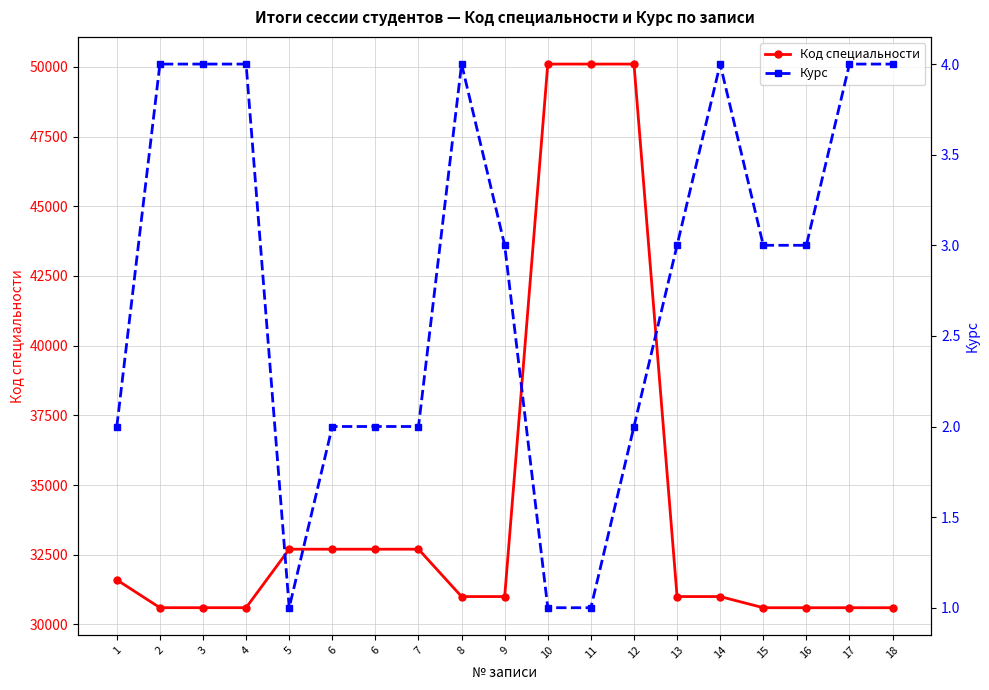

What is the sum of the Курс values at 4 and 12?

6